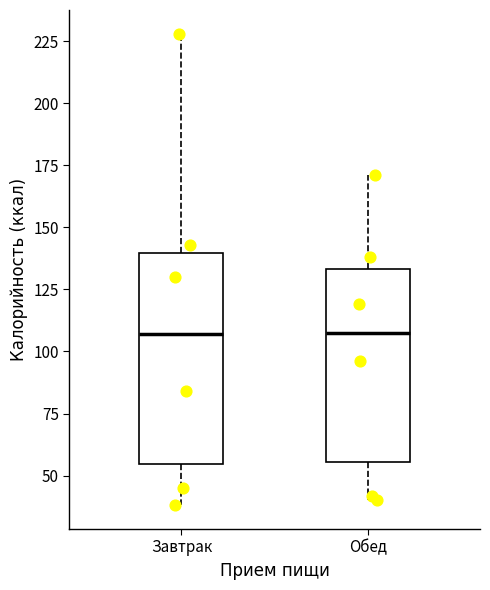

Reading left to right, transcribe this box plot: for each box, give where its median line is, the range the box spans, and where its two whiskers end, as read against the y-axis. The values are not printed on the chart, so give them approximately, as read against the axis.

Завтрак: median 105, box 55 to 140, whiskers 40 to 230
Обед: median 110, box 55 to 135, whiskers 40 to 170